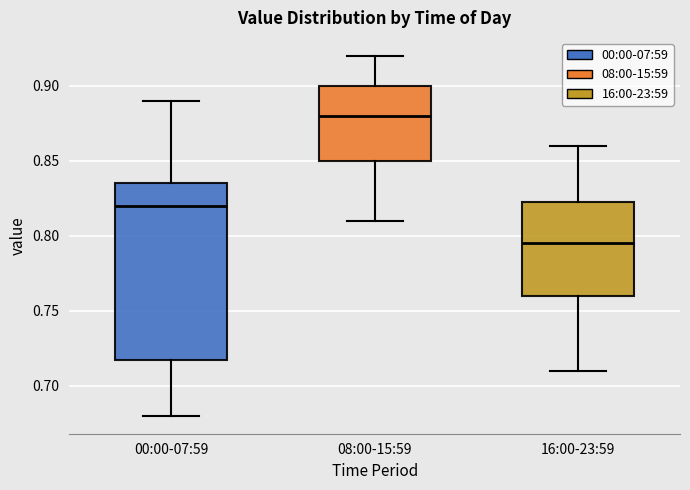

Where does the upper whisker of the box for 08:00-15:59 end on the y-axis? The values are not printed on the chart, so give them approximately, as read against the axis.

0.920